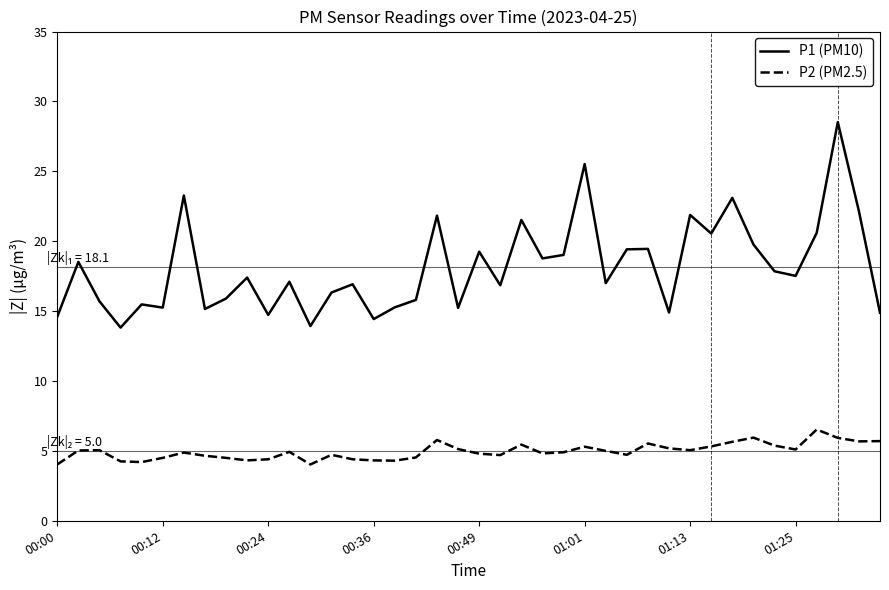

Which series has the largest total across all categories?

P1 (PM10)